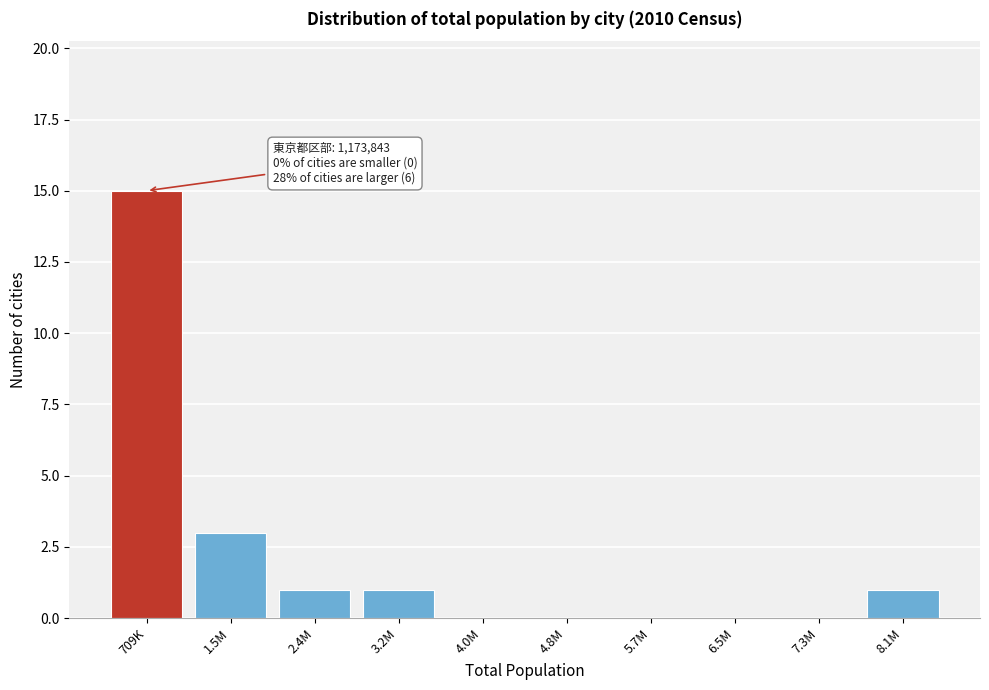

Reading right to left, list all the values displayed in this chart.

8.1M=1	7.3M=0	6.5M=0	5.7M=0	4.8M=0	4.0M=0	3.2M=1	2.4M=1	1.5M=3	709K=15